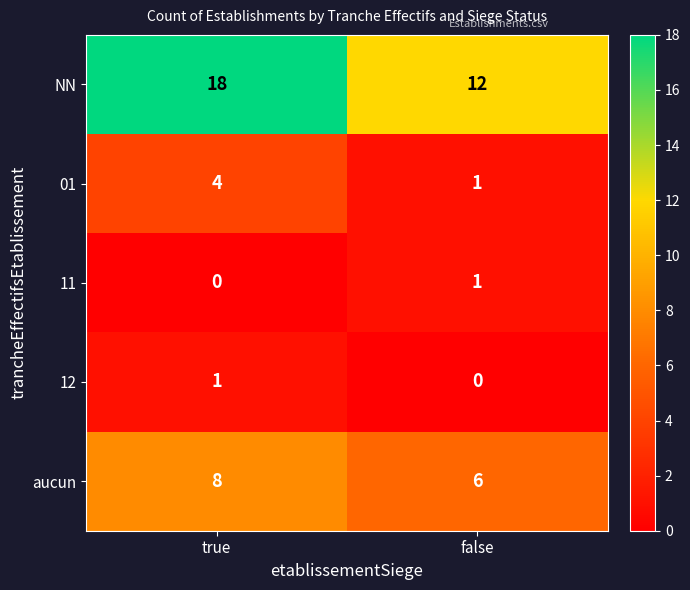

Which series has the largest total across all categories?

NN